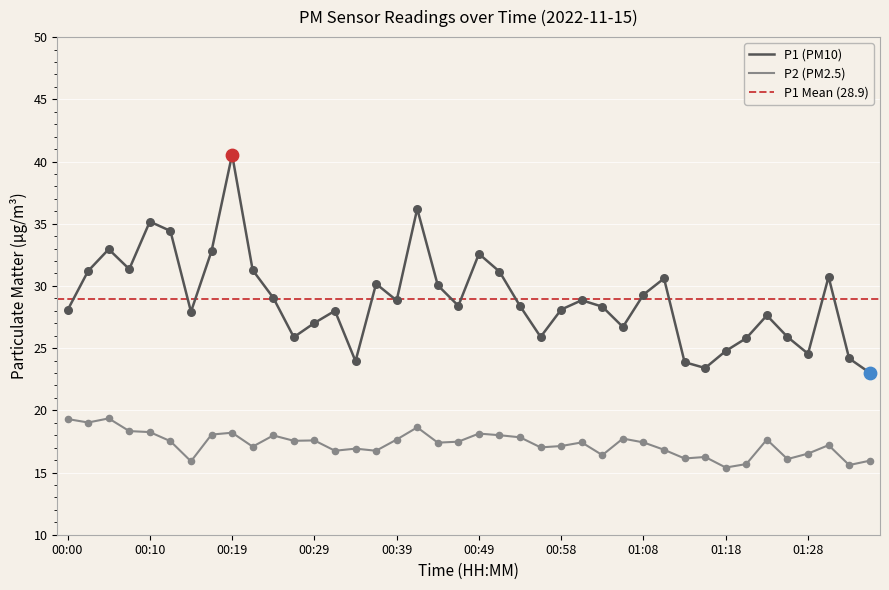

Which series contains the highest Y value?

P1